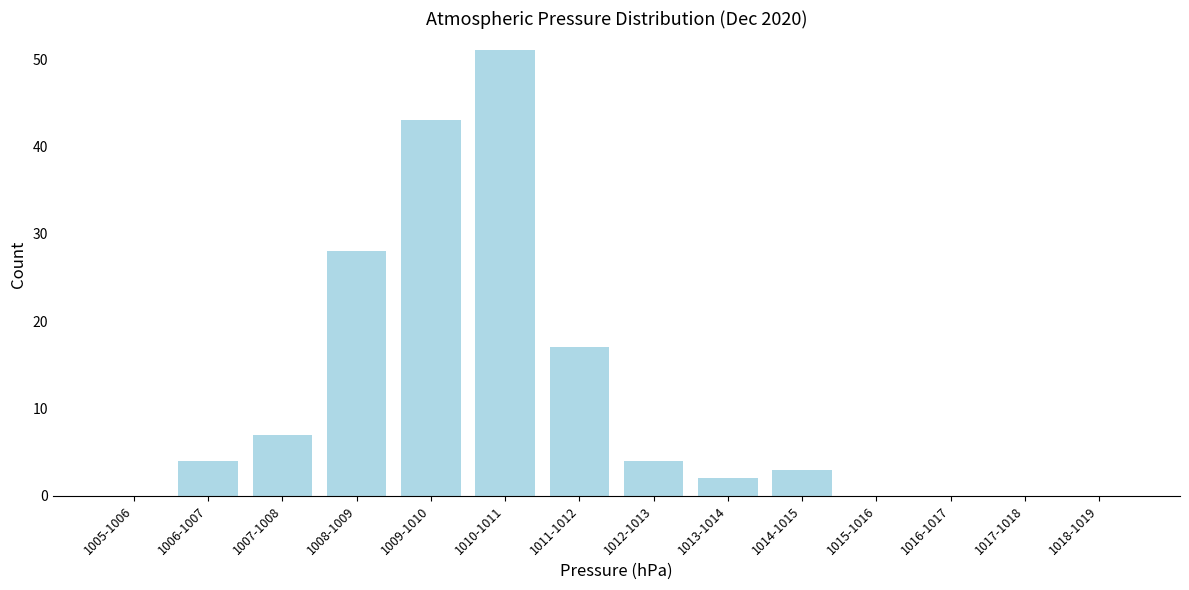

Reading left to right, what are all the values shown in this chart?

1005-1006=0	1006-1007=4	1007-1008=7	1008-1009=28	1009-1010=43	1010-1011=51	1011-1012=17	1012-1013=4	1013-1014=2	1014-1015=3	1015-1016=0	1016-1017=0	1017-1018=0	1018-1019=0